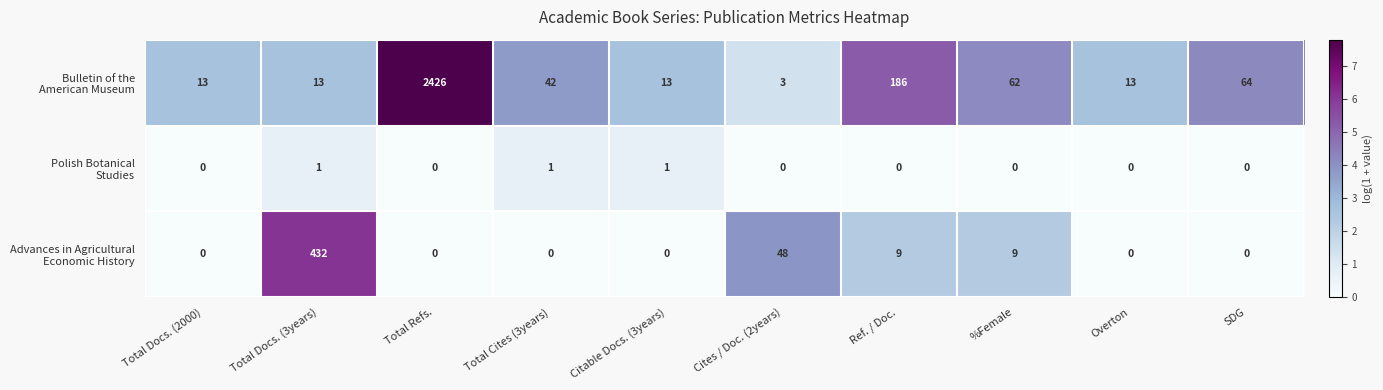

Which label corresponds to the largest value in the chart?

Total Refs.